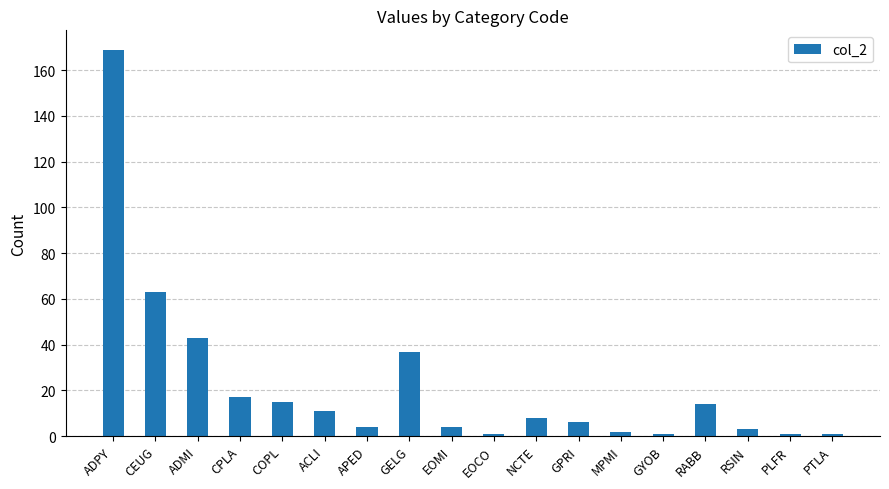

Where does the data first go above 8?

ADPY